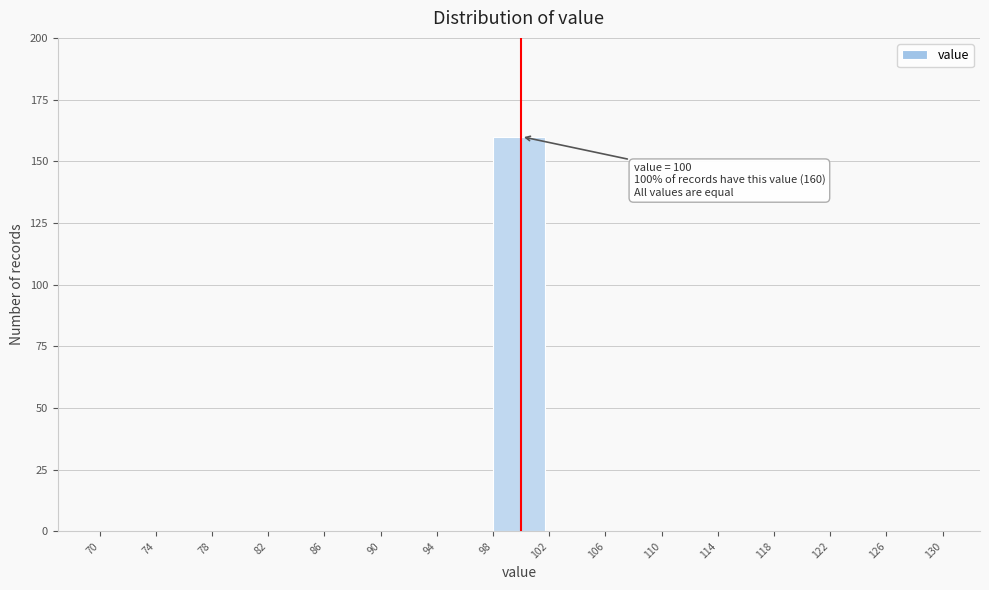

Which range on the x-axis has the tallest bar?

98 to 102